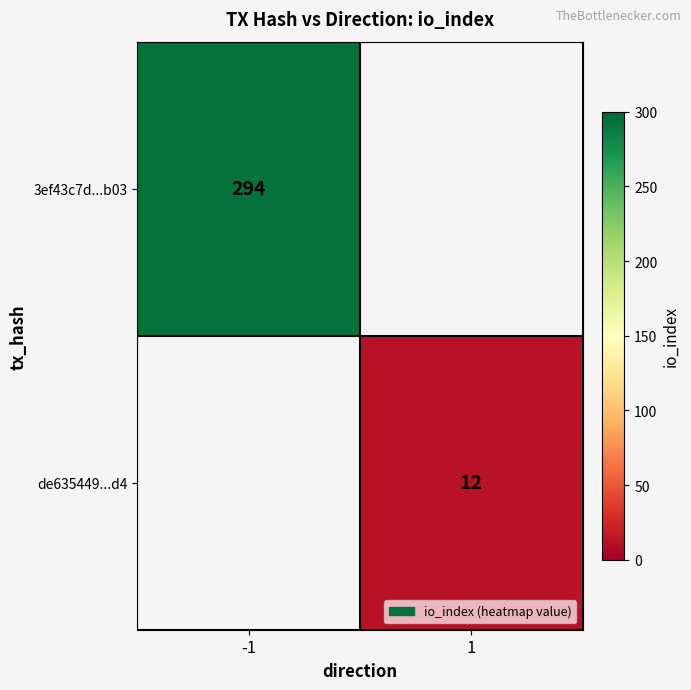

Count the number of categories in the chart.

2